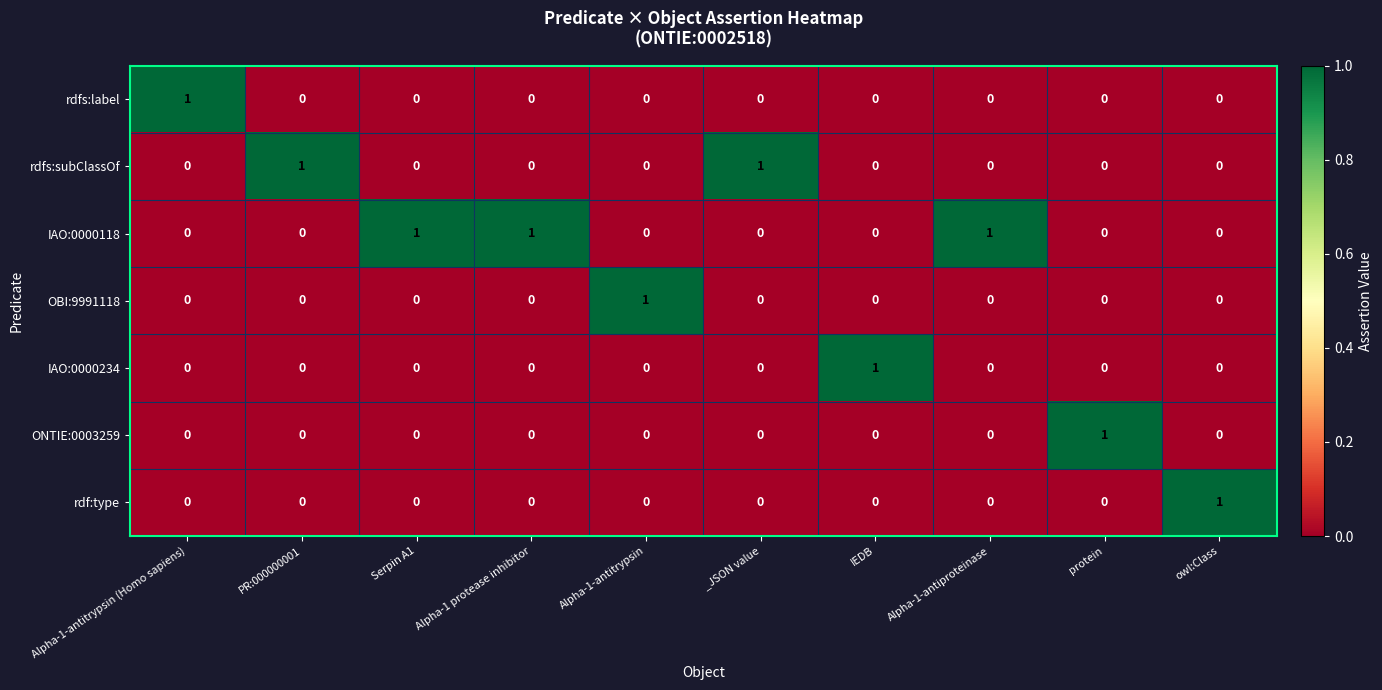

How many rdfs:subClassOf values are between 0 and 1?

10